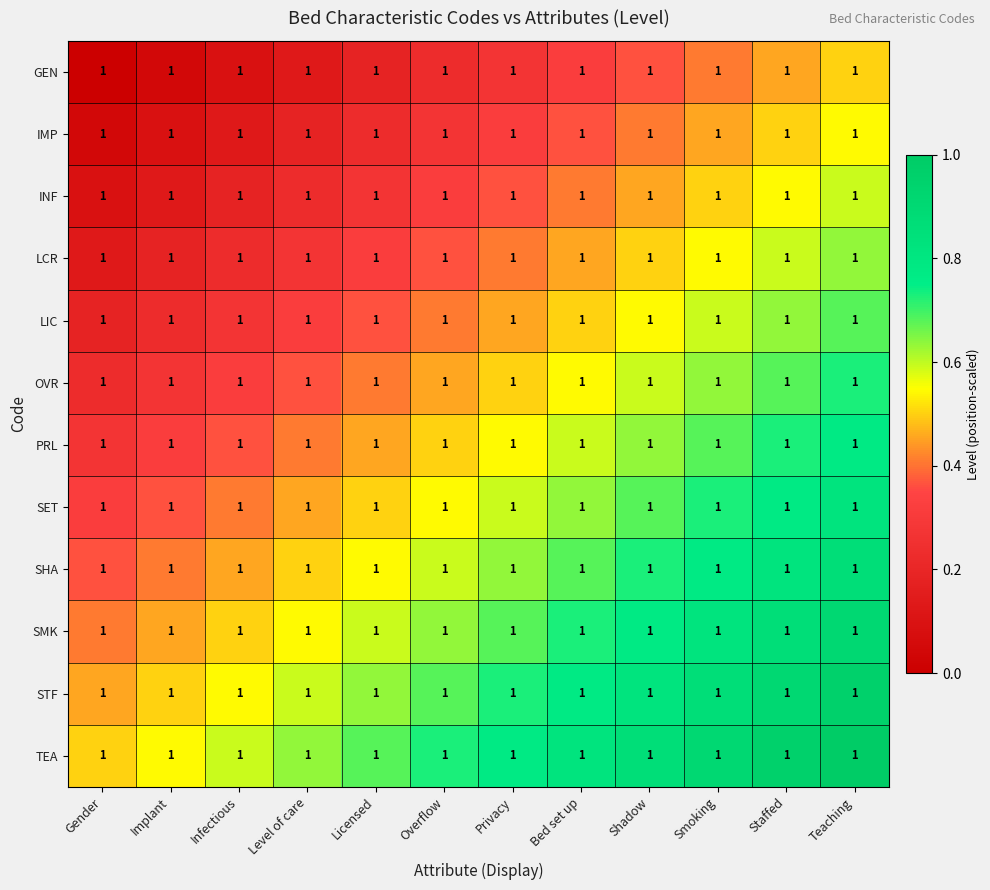

Rank the categories by PRL value from lowest to highest.

Gender, Implant, Infectious, Level of care, Licensed, Overflow, Privacy, Bed set up, Shadow, Smoking, Staffed, Teaching